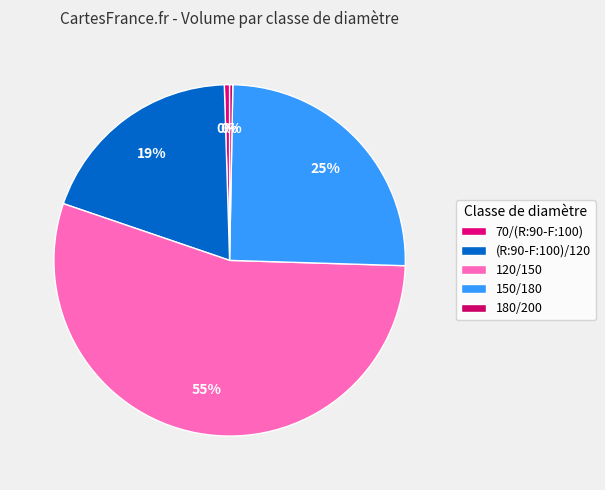

To the nearest percent, what percentage of the pie is 120/150?

55%